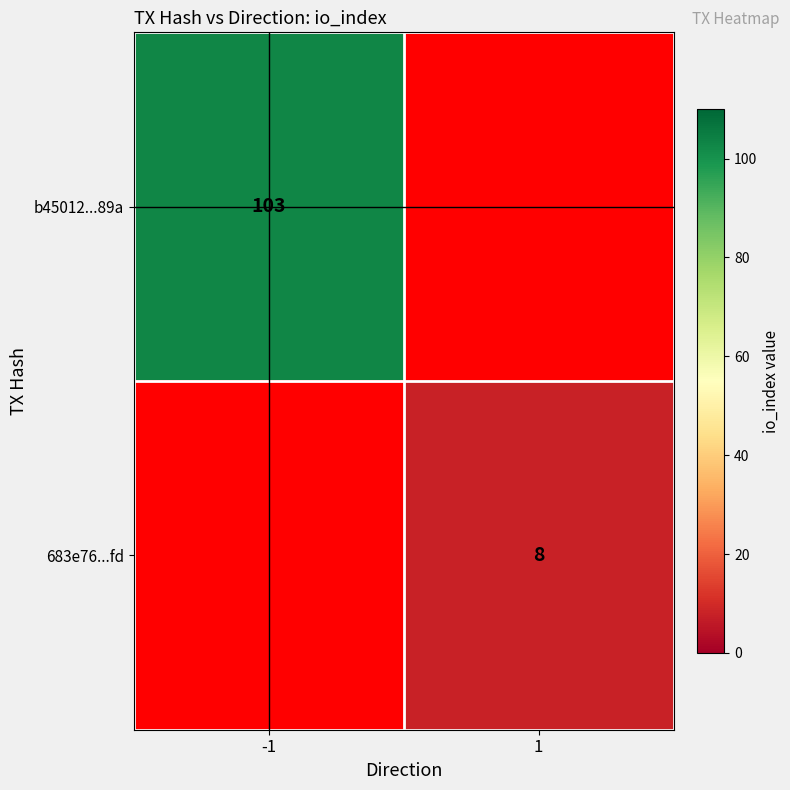

Is it true that b45012...89a equals 42 at -1?

False